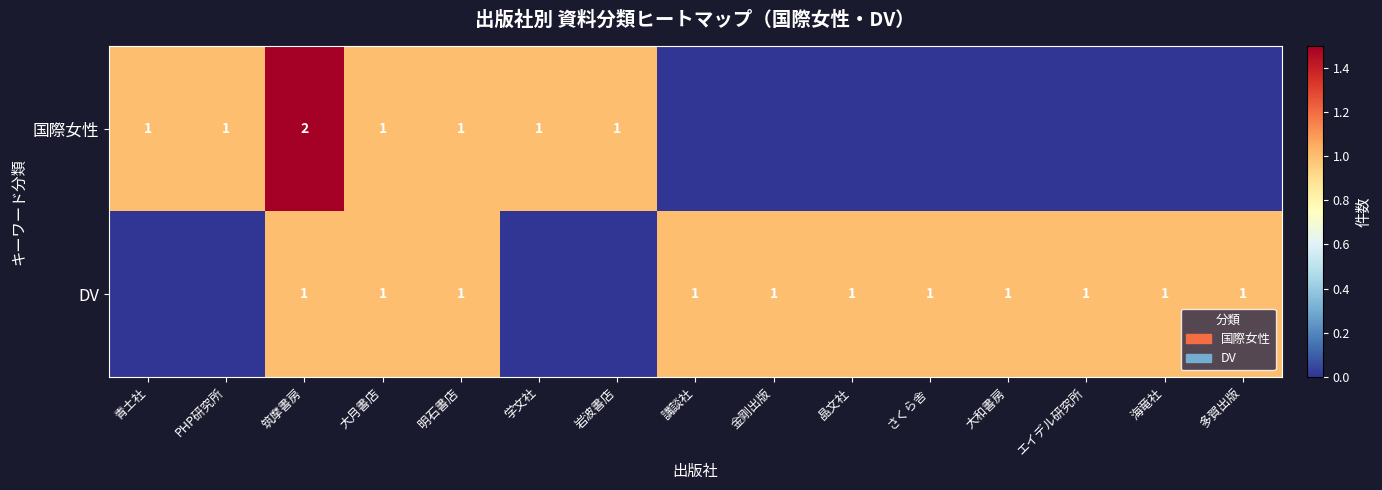

The value of 国際女性 at 岩波書店 is 1. True or false?

True